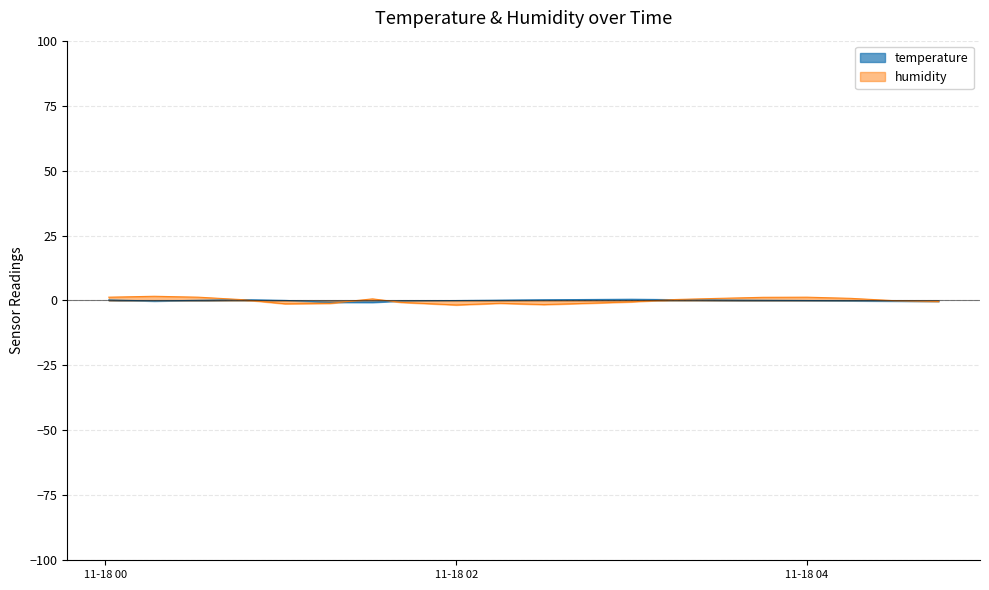

Is the value of humidity at 2022-11-18T01:31:21 greater than the value of temperature at 2022-11-18T00:46:48?

Yes